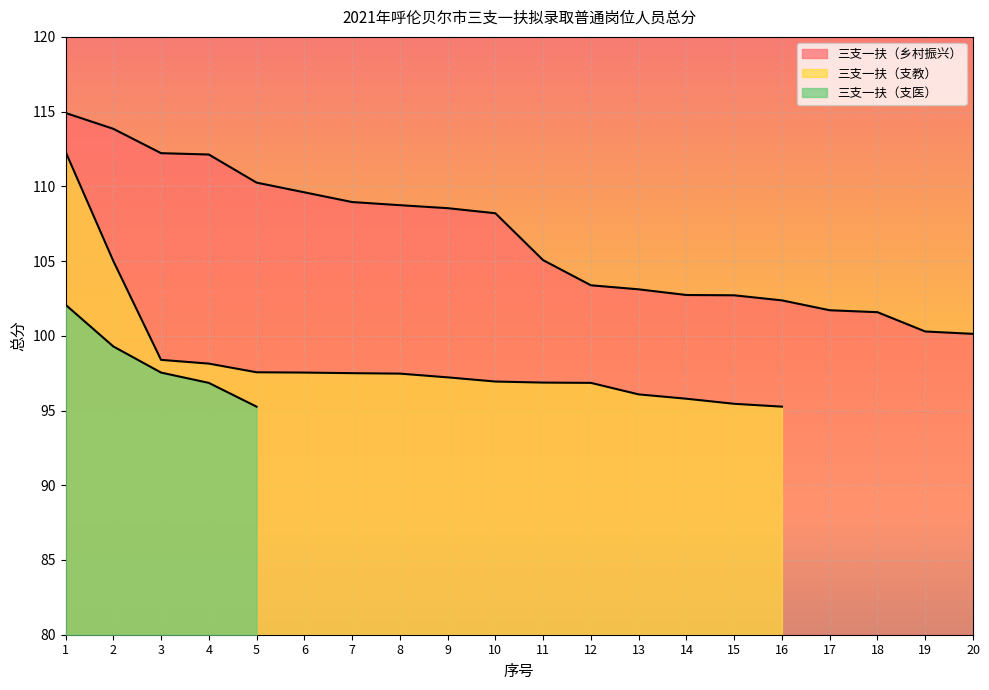

True or false: 三支一扶（支医） and 三支一扶（支教） intersect in this chart.

False